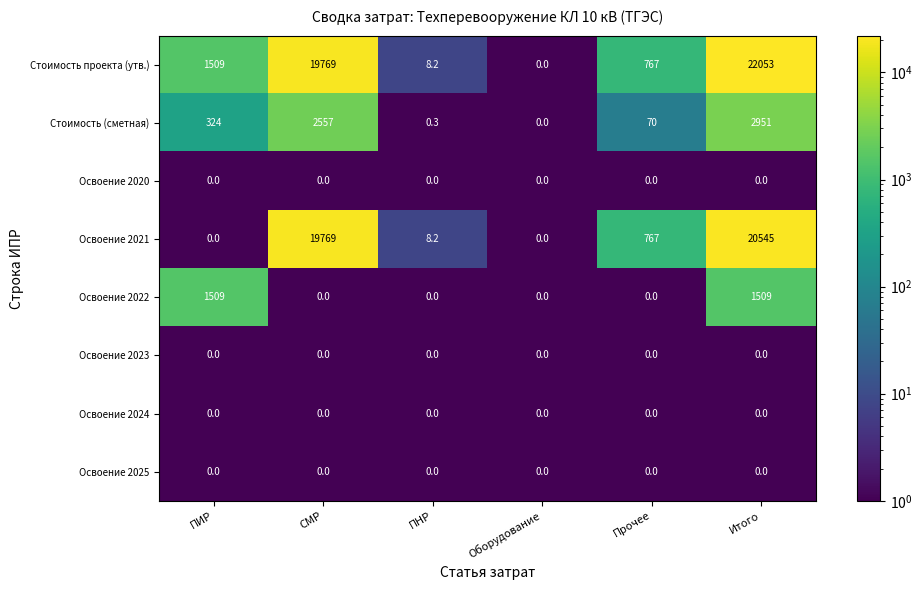

Is it true that Освоение 2022 equals 0.0 at ПНР?

True